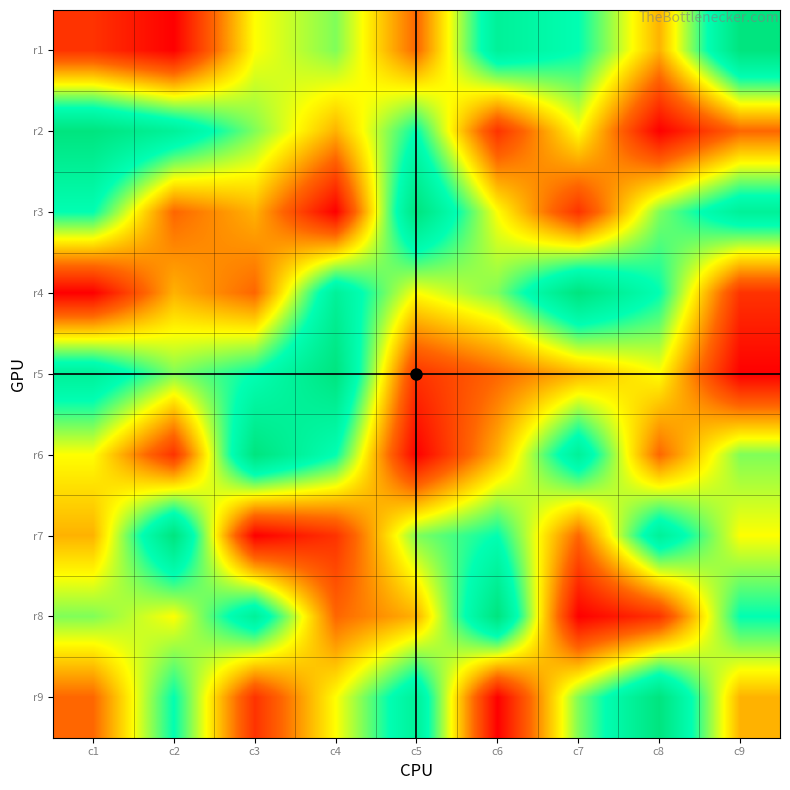

At c2, list the series in order from largest to smallest.

r7, r2, r9, r5, r8, r4, r3, r6, r1